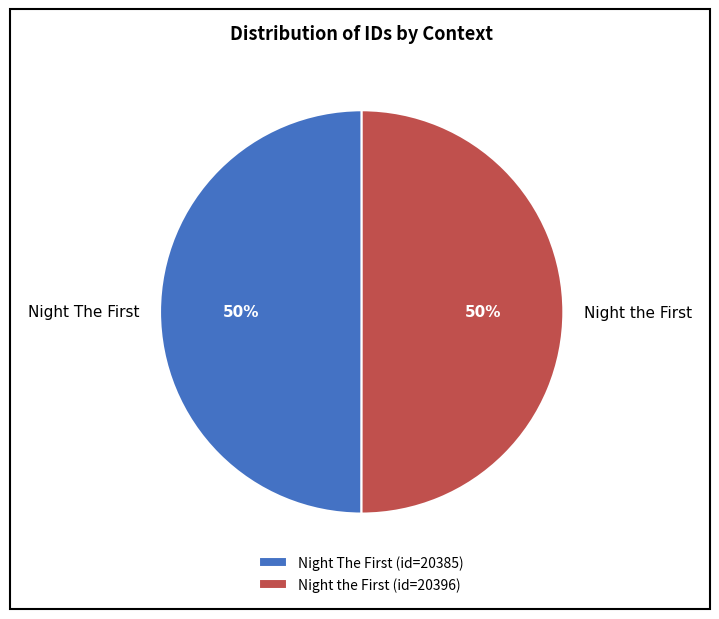

Count the number of slices in the pie.

2